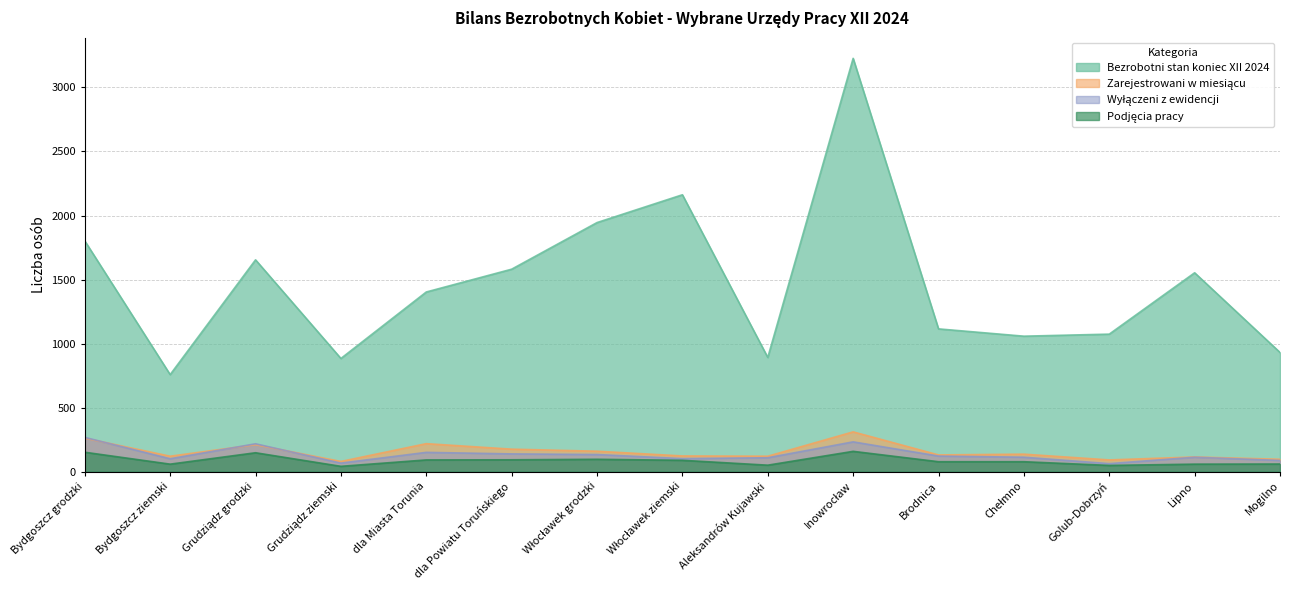

What are all the series names shown in the legend?

Bezrobotni stan koniec XII 2024, Zarejestrowani w miesiącu, Wyłączeni z ewidencji, Podjęcia pracy